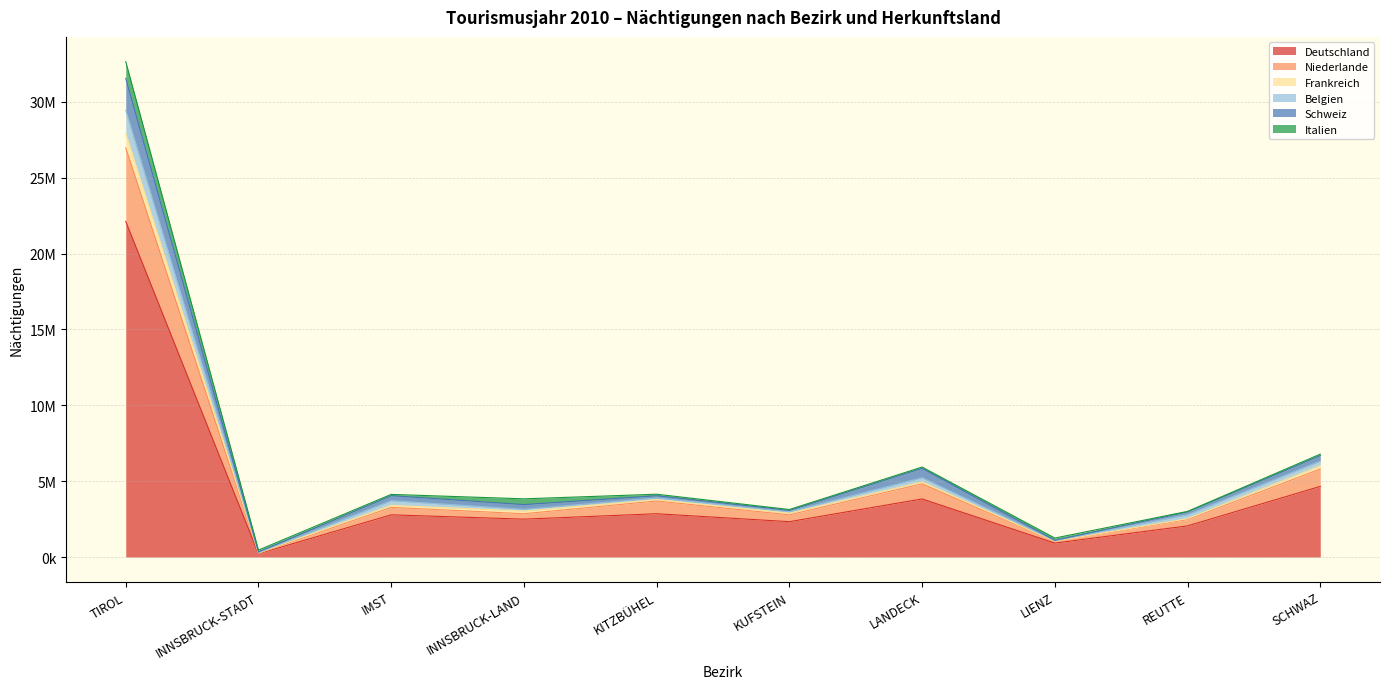

What position from the right is INNSBRUCK-LAND?

7